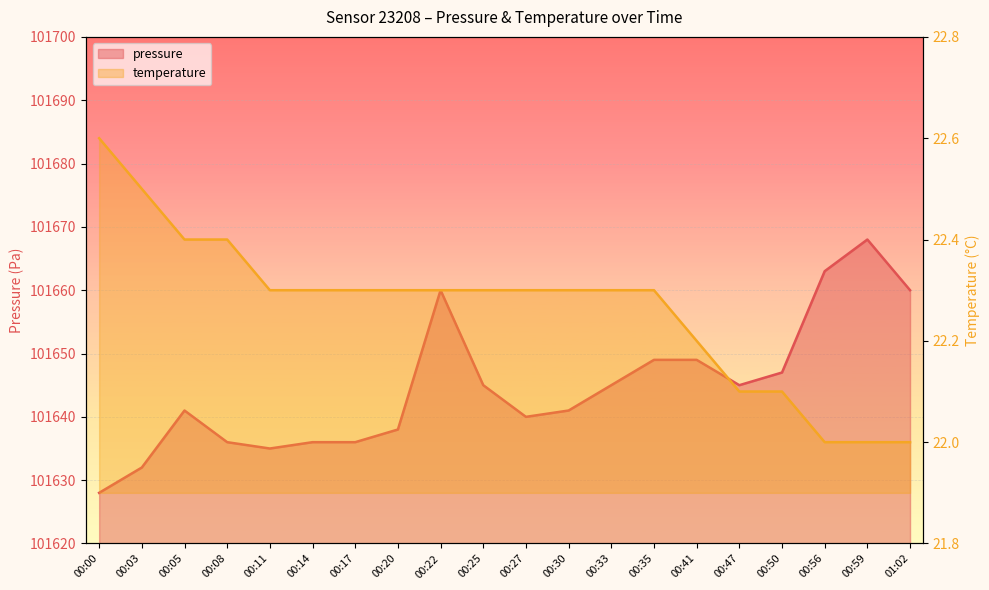

What is the smallest value displayed?

22.0